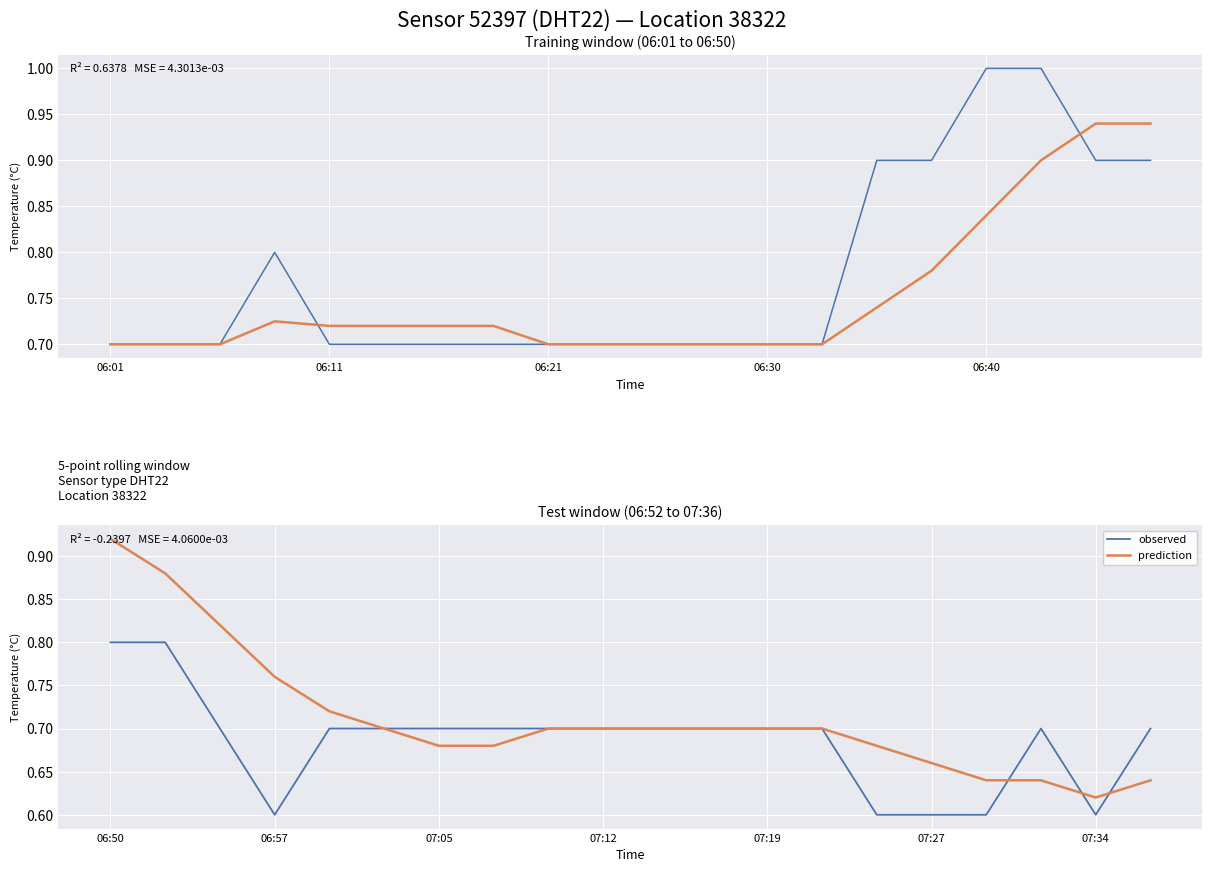

What is the lowest value of the temp (smoothed) series?

0.7